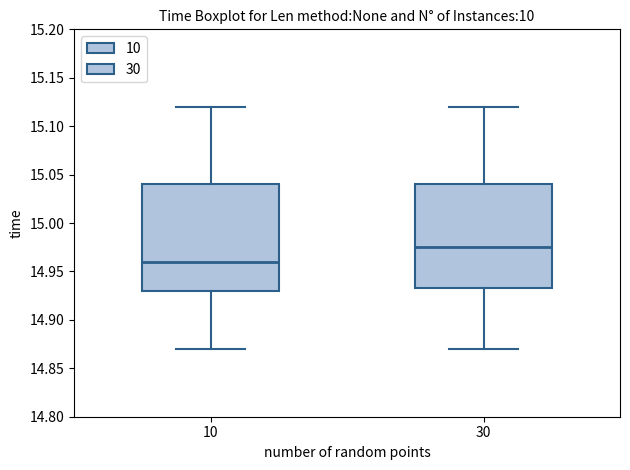

Reading left to right, read every box against the y-axis: the position of its median line, the range the box covers, and the ends of its whiskers. The values are not printed on the chart, so give them approximately, as read against the axis.

10: median 14.960, box 14.930 to 15.040, whiskers 14.870 to 15.120
30: median 14.975, box 14.935 to 15.040, whiskers 14.870 to 15.120